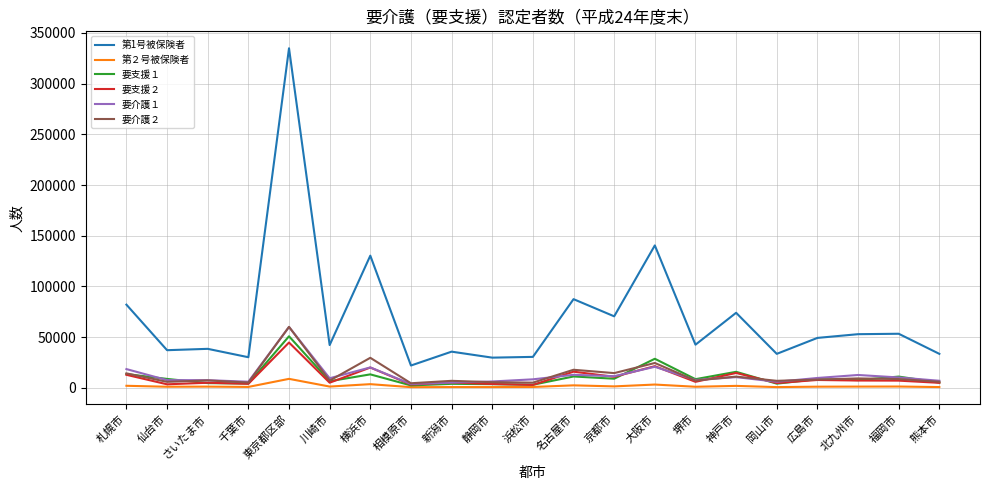

At which category does the chart reach its peak across all series?

東京都区部